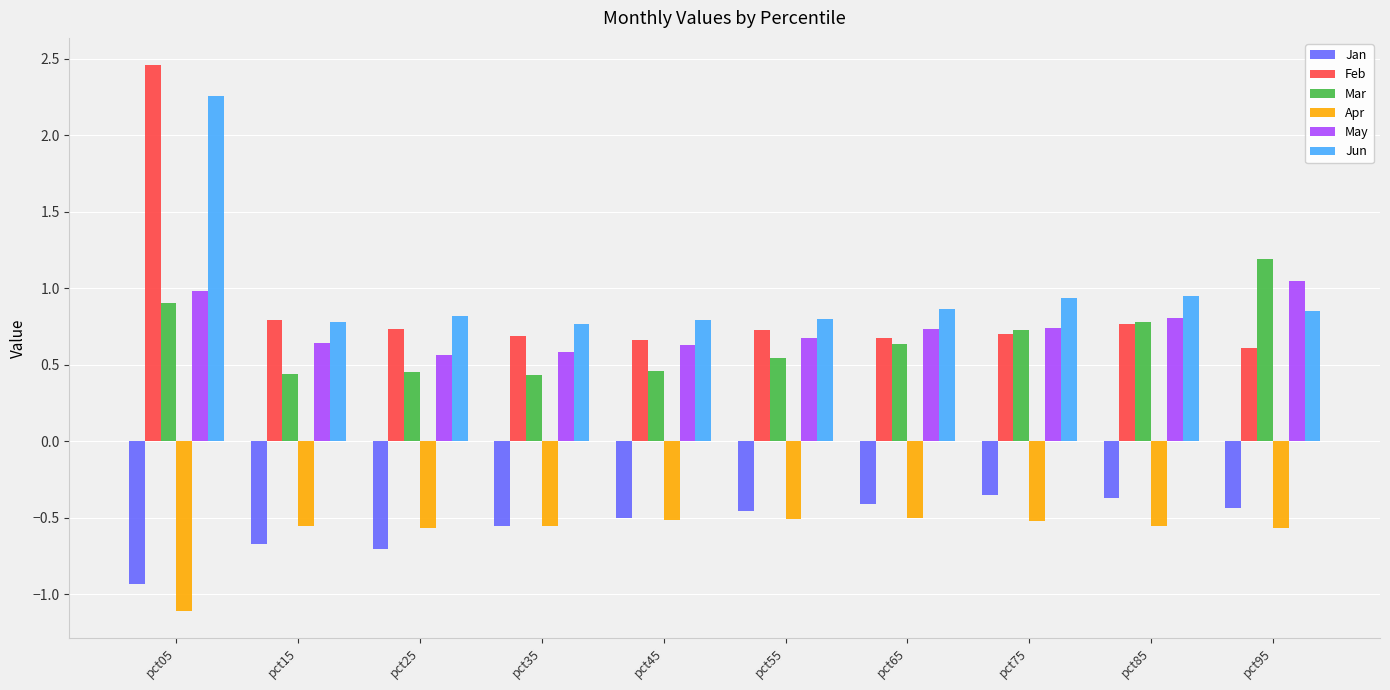

Read the Jan value at pct05.

-0.9